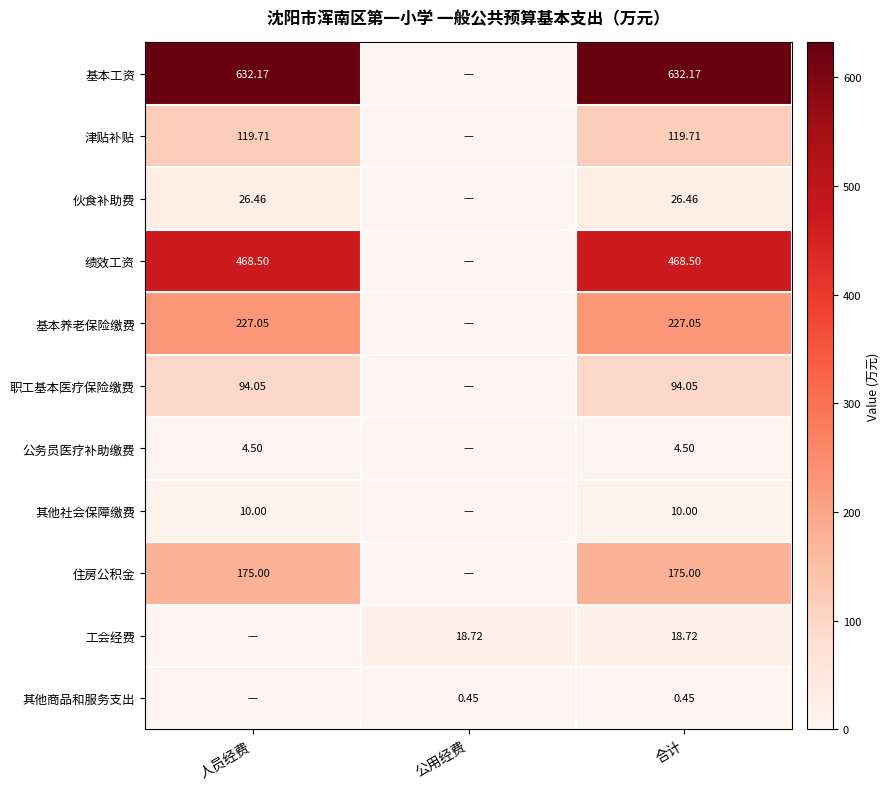

Rank the series at 合计 from lowest to highest value.

其他商品和服务支出, 公务员医疗补助缴费, 其他社会保障缴费, 工会经费, 伙食补助费, 职工基本医疗保险缴费, 津贴补贴, 住房公积金, 基本养老保险缴费, 绩效工资, 基本工资